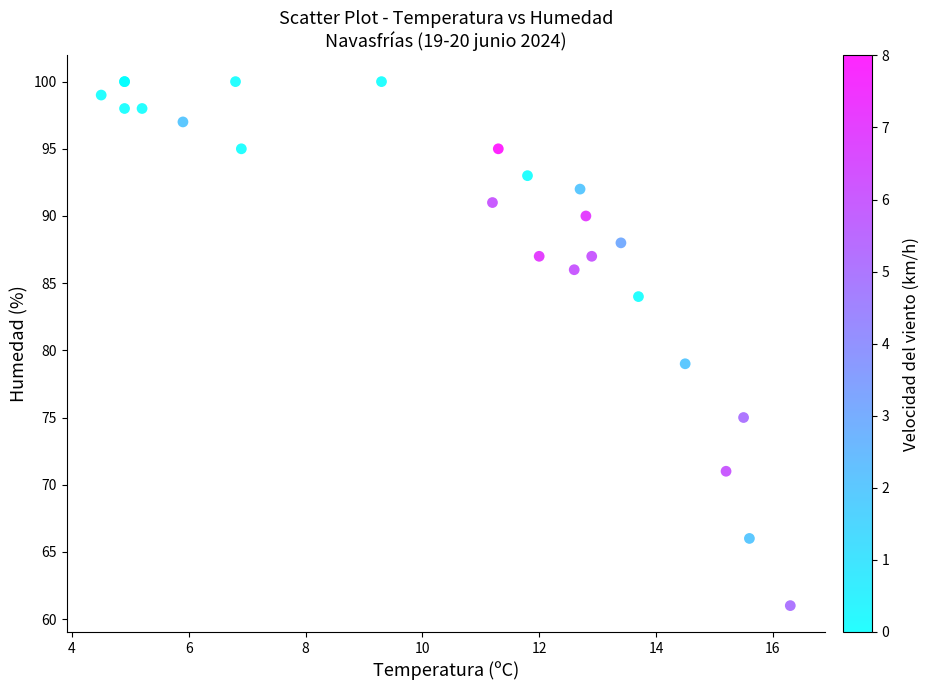

What Y value in the scatter plot is closest to 80?

79